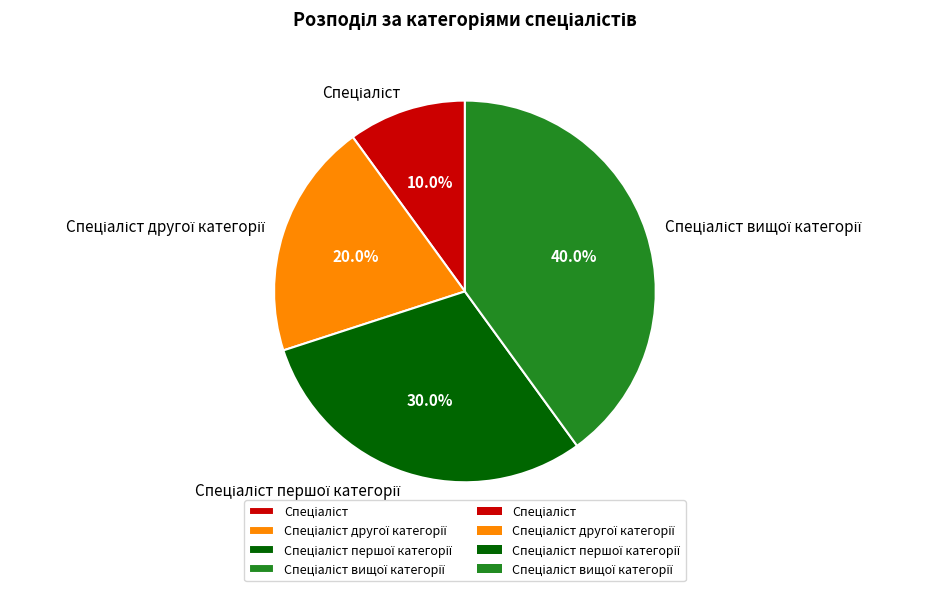

Is there a majority slice in this chart?

No